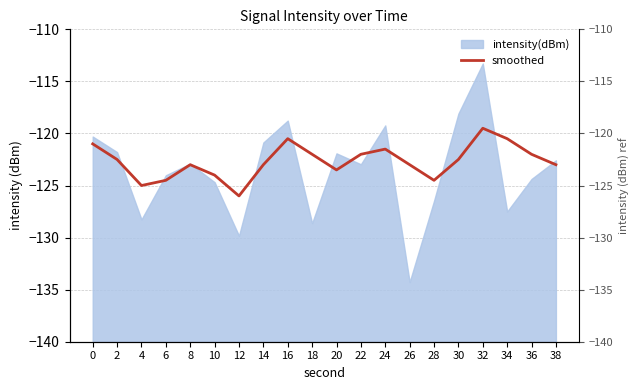

Which has a higher value, 24 or 18?

24